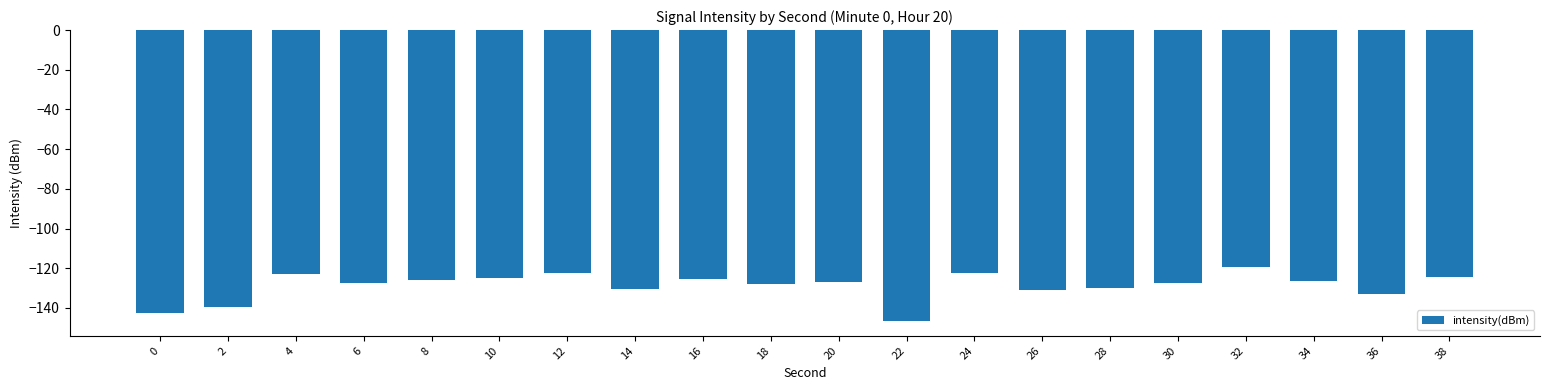

What is the smallest value displayed?

-146.7